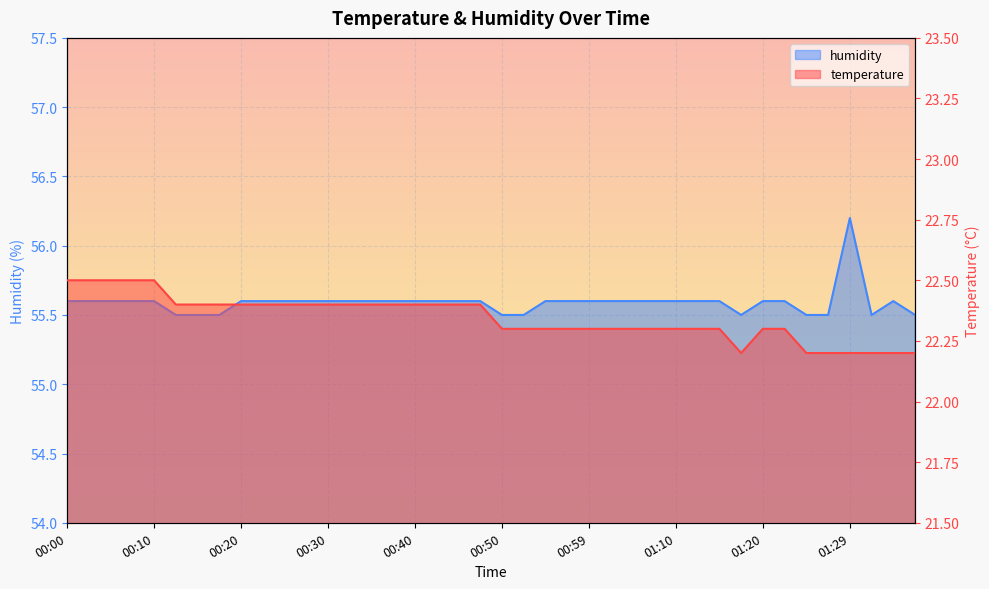

What are all the series names shown in the legend?

temperature, humidity